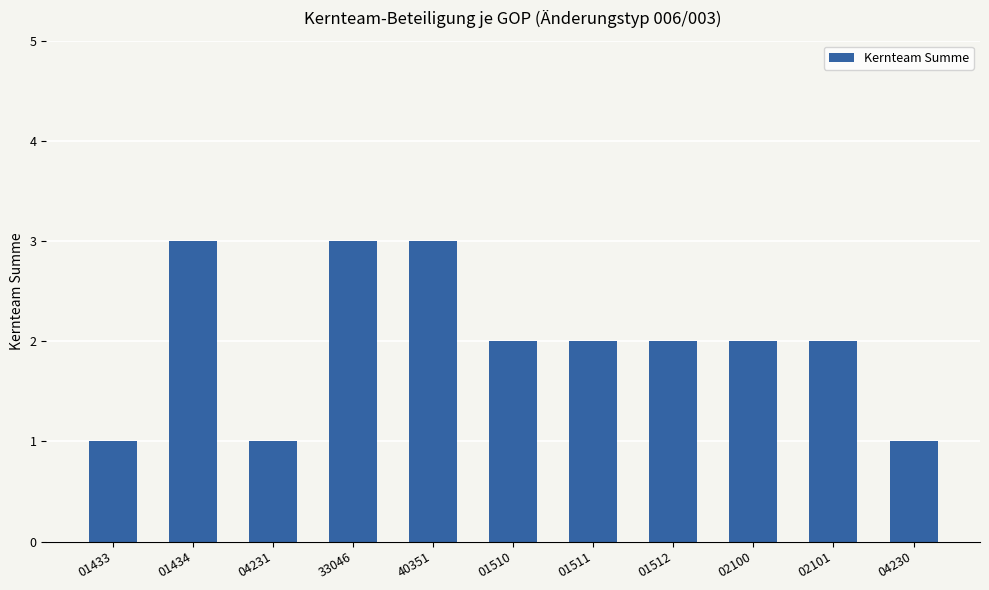

What is the ratio of the value at 40351 to the value at 02100?

1.5